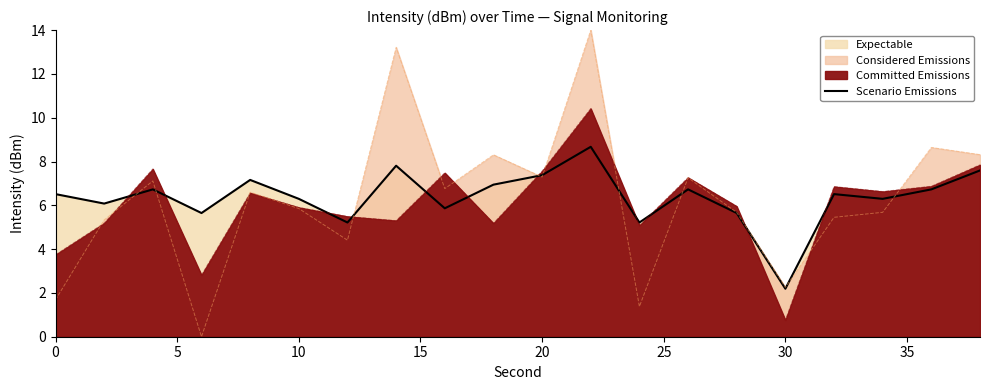

What is the change in value from 25 to 30?

-1.1